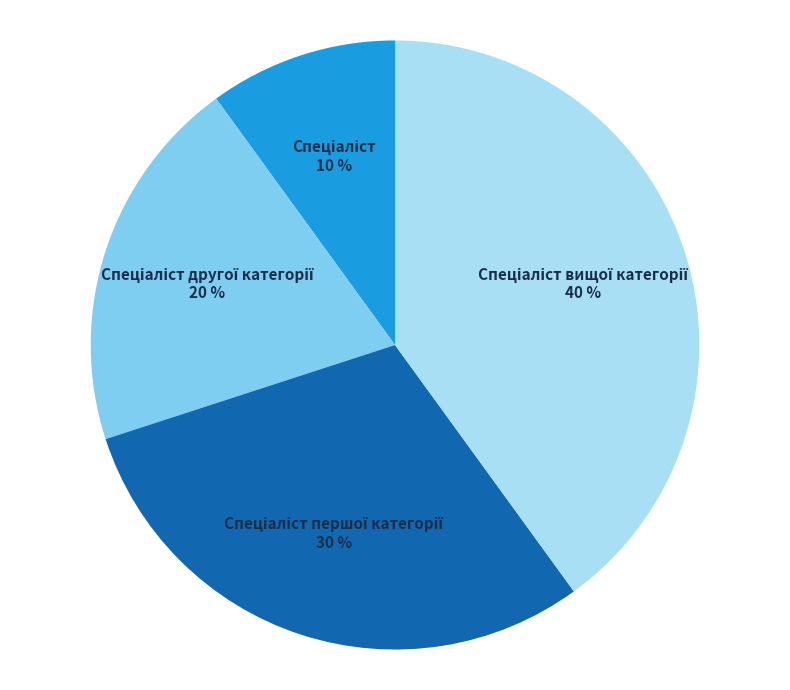

Is there a majority slice in this chart?

No